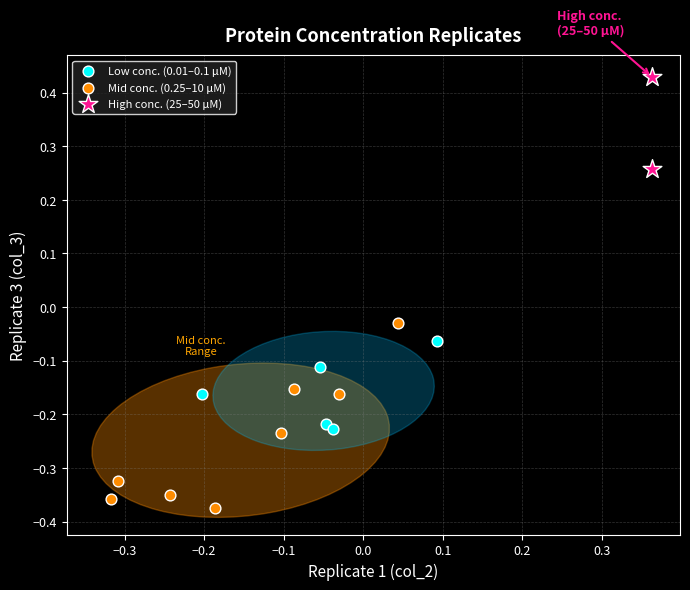

What are all the series names shown in the legend?

Low conc. (0.01–0.1 μM), Mid conc. (0.25–10 μM), High conc. (25–50 μM)